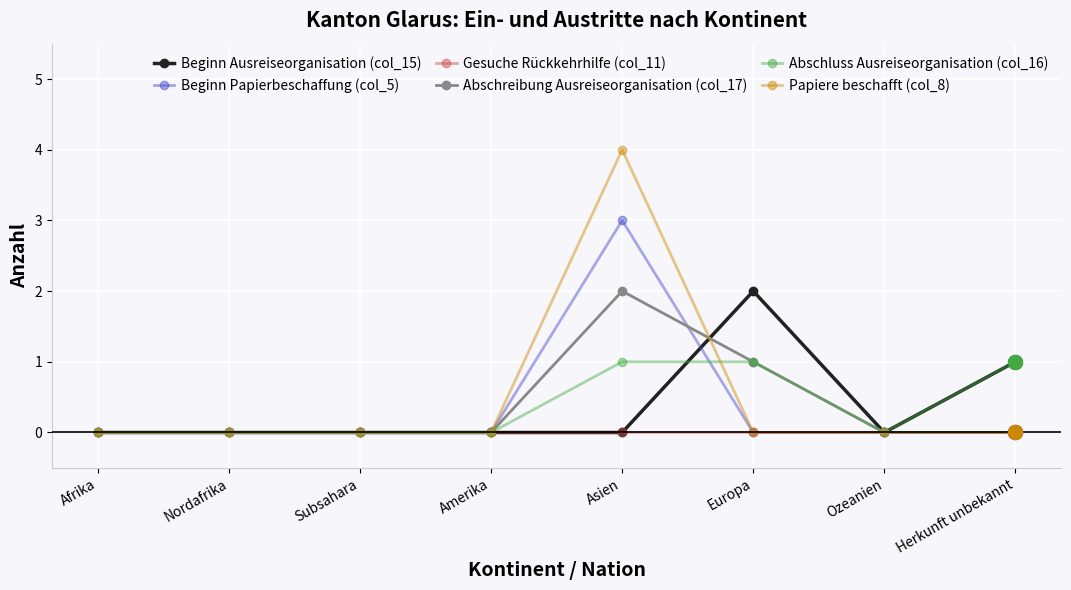

Does the chart have visible grid lines?

Yes